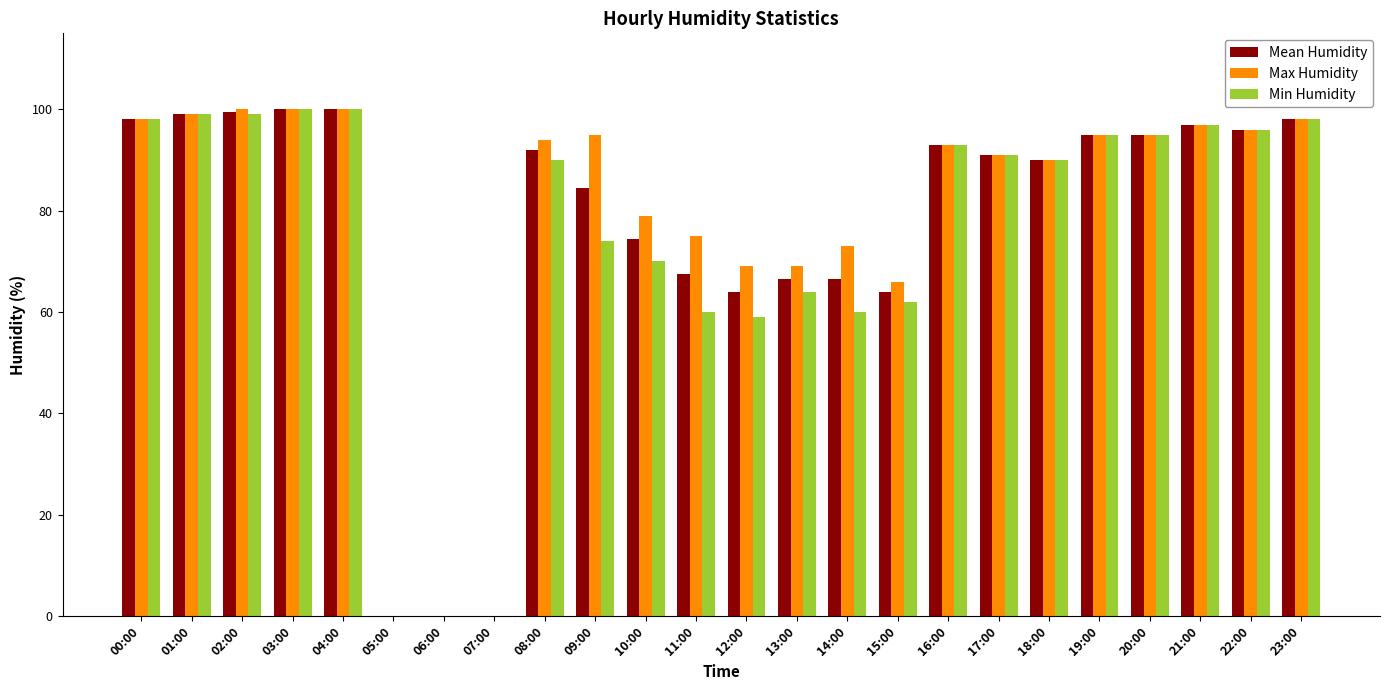

What is the difference between the Mean Humidity values at 17:00 and 01:00?

8.0